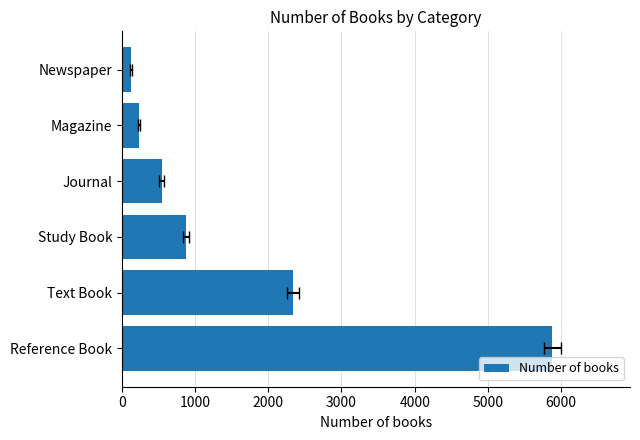

Between Journal and Study Book, which is larger?

Study Book